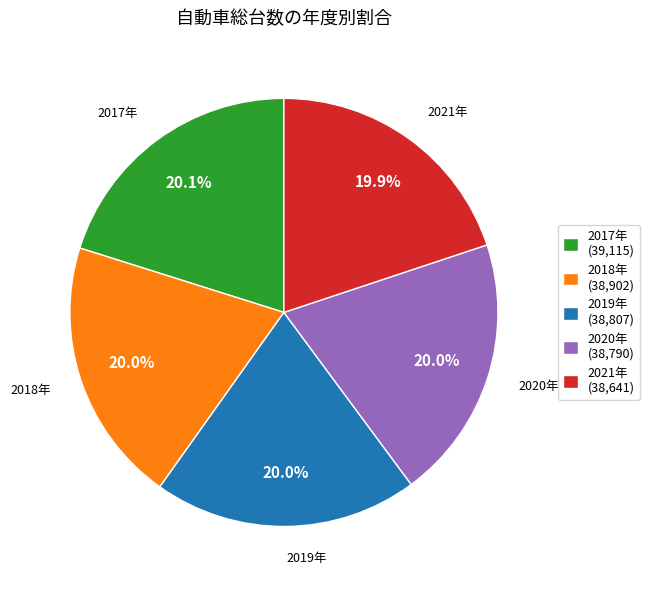

Approximately how many times larger is the value at 2021年 (38,641) compared to 2018年 (38,902)?

1.0